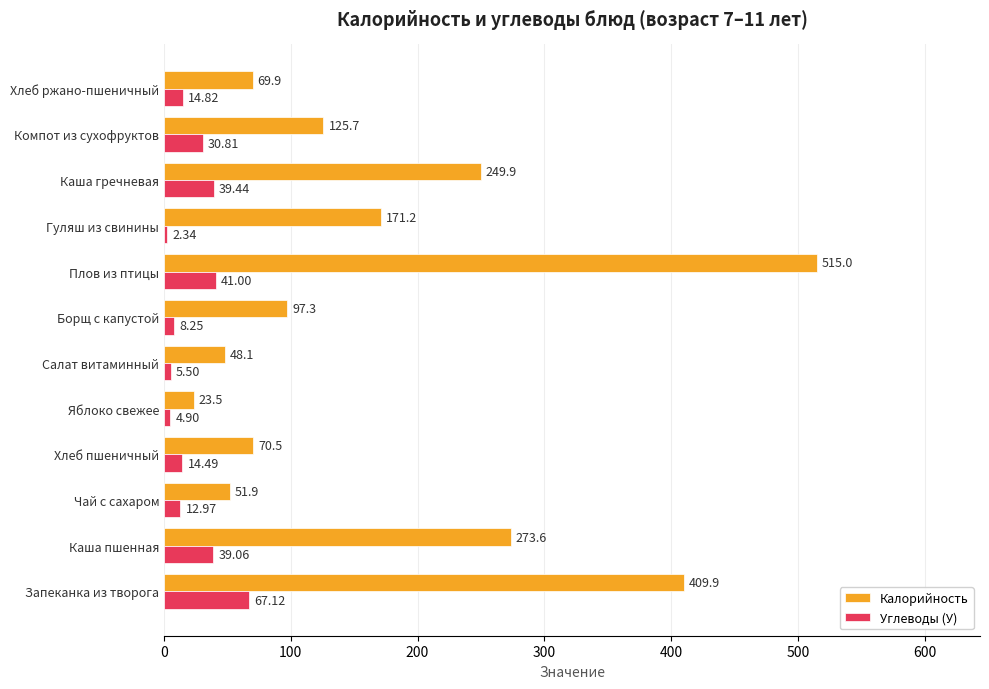

Between Салат витаминный and Гуляш из свинины, which series saw the biggest shift?

Калорийность